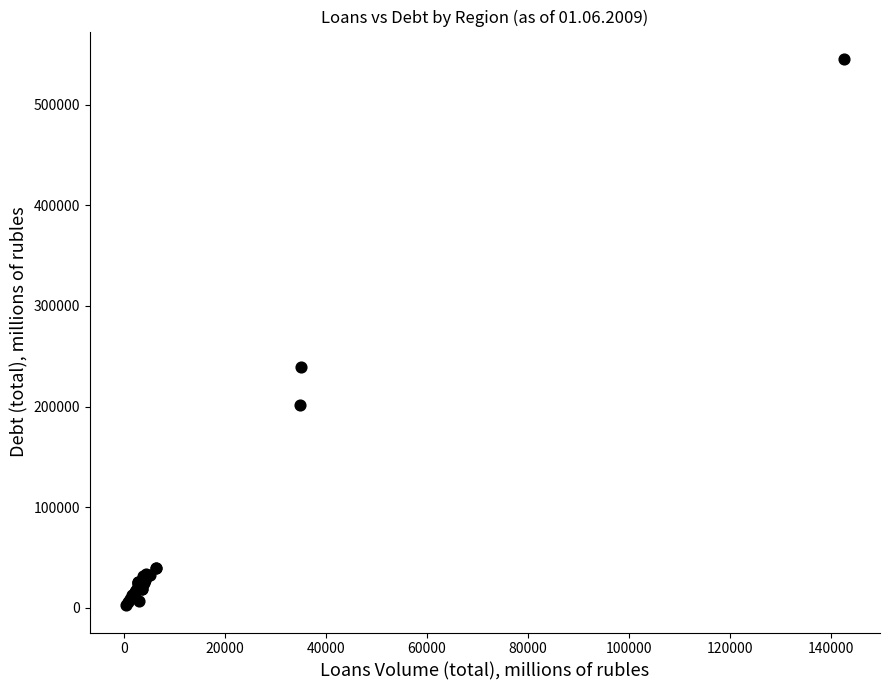

What Y value in the scatter plot is closest to 274032?

239475.5